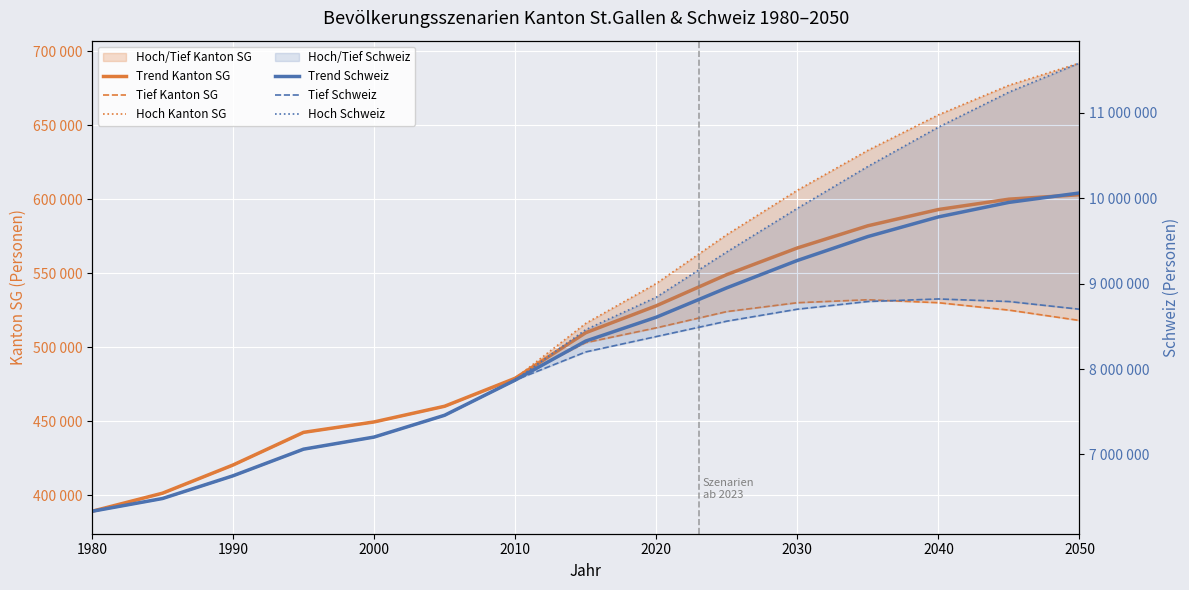

What is the value of the Hoch Kanton SG point at the 14th from the left?

677000